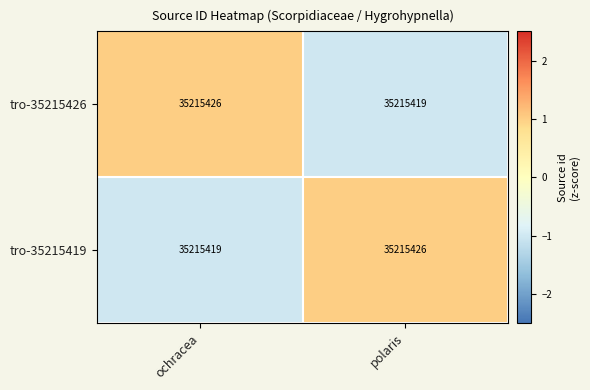

What is the difference between the tro-35215426 values at ochracea and polaris?

2.0